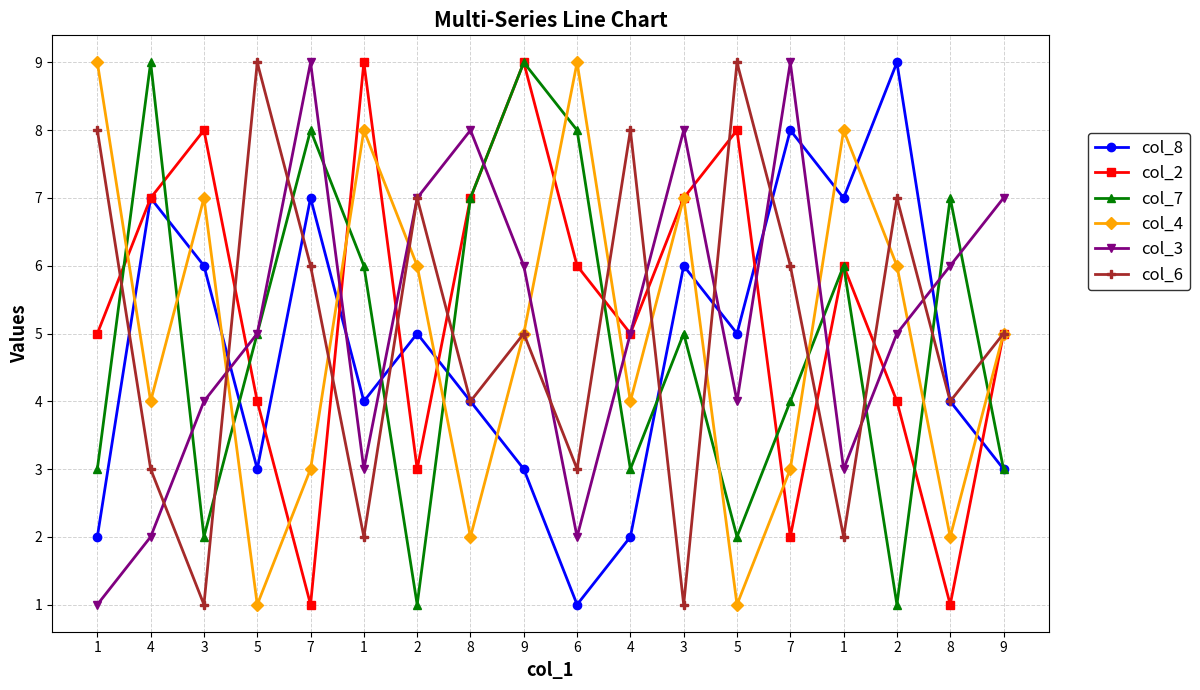

Reading left to right, list all the values displayed in this chart.

col_8: 2	7	6	3	7	4	5	4	3	1	2	6	5	8	7	9	4	3
col_2: 5	7	8	4	1	9	3	7	9	6	5	7	8	2	6	4	1	5
col_7: 3	9	2	5	8	6	1	7	9	8	3	5	2	4	6	1	7	3
col_4: 9	4	7	1	3	8	6	2	5	9	4	7	1	3	8	6	2	5
col_3: 1	2	4	5	9	3	7	8	6	2	5	8	4	9	3	5	6	7
col_6: 8	3	1	9	6	2	7	4	5	3	8	1	9	6	2	7	4	5